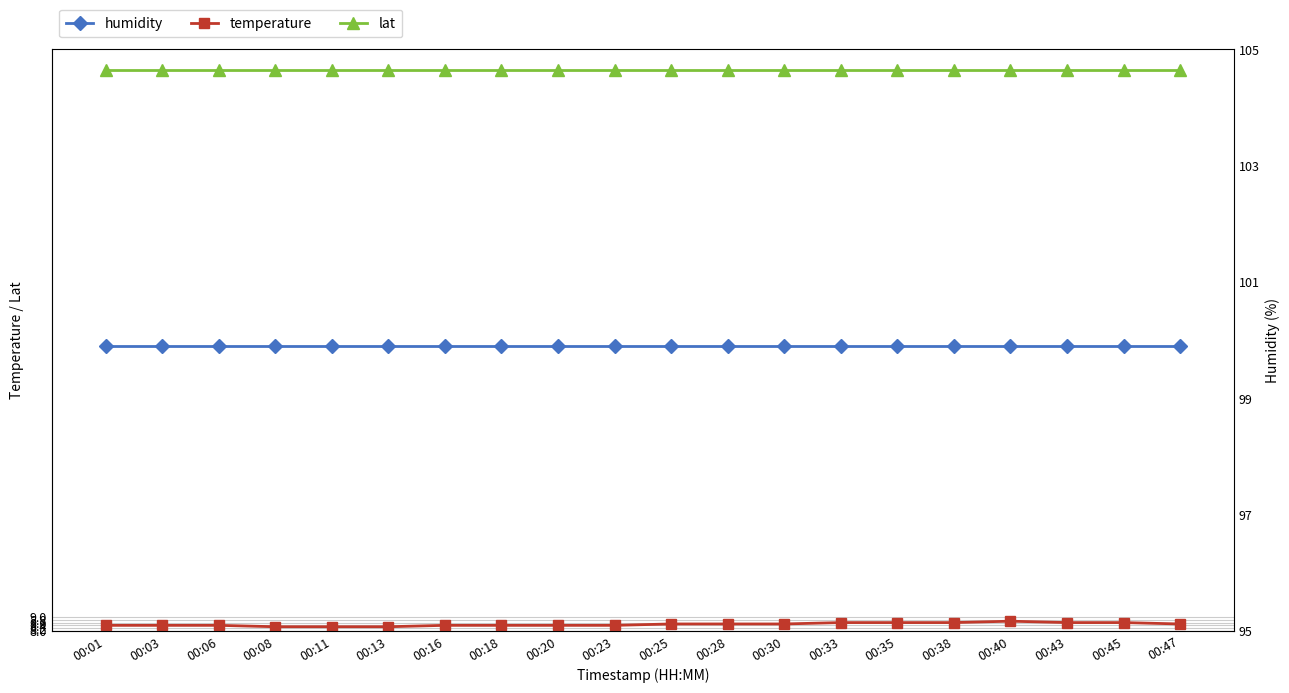

What are all the series names shown in the legend?

temperature, lat, humidity